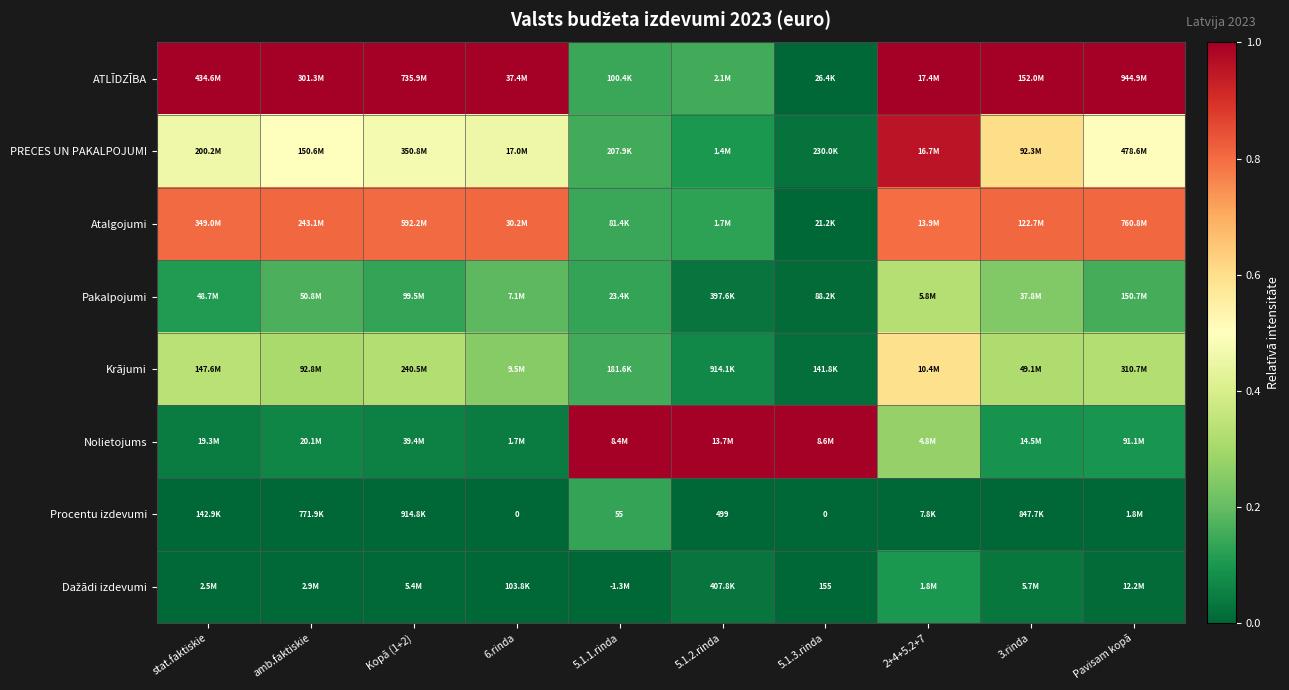

What is the difference between the second highest and minimum values in the PRECES UN PAKALPOJUMI series?

0.6